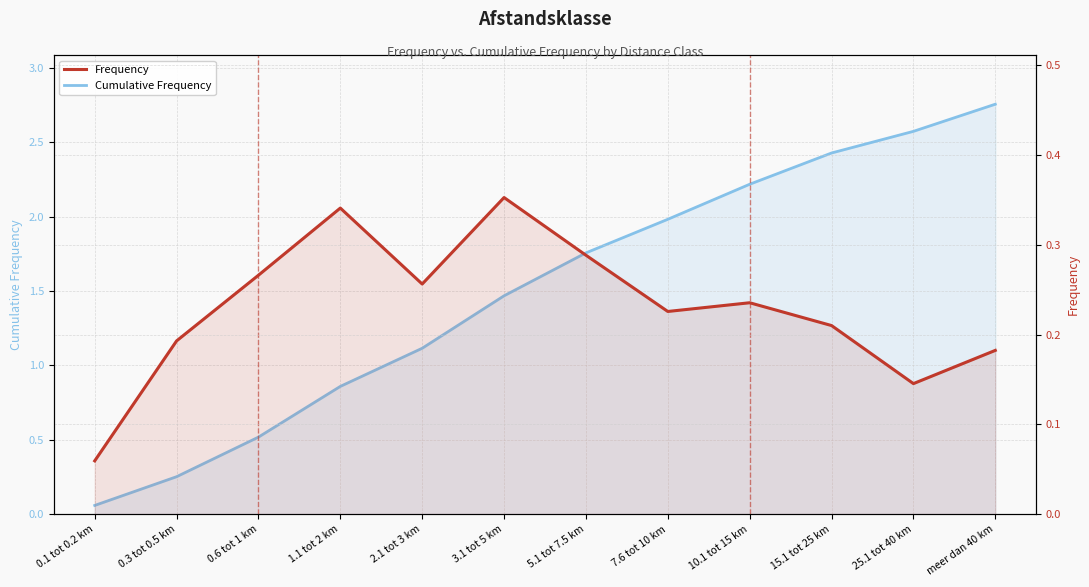

What is the label of the 2nd point from the right?

25.1 tot 40 km